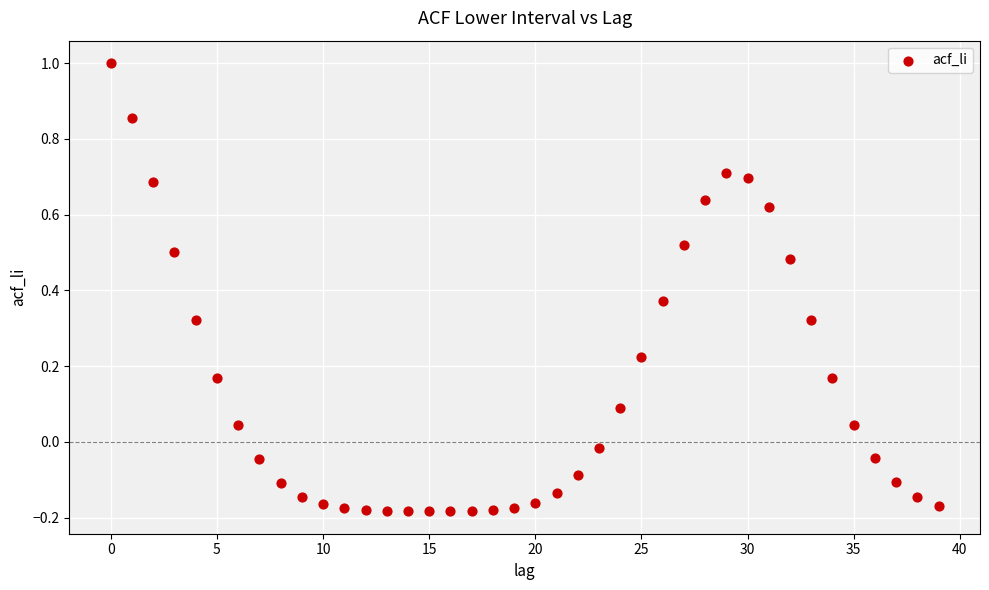

What is the range of Y values (max minus min)?

1.2